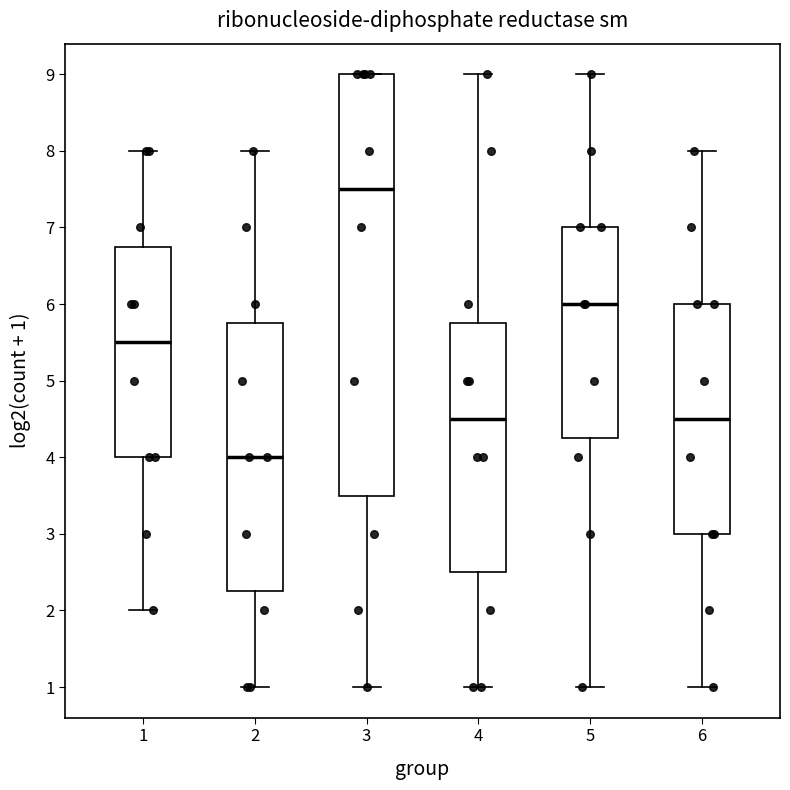

Comparing the boxes themselves (not the whiskers), which one is the tallest?

3